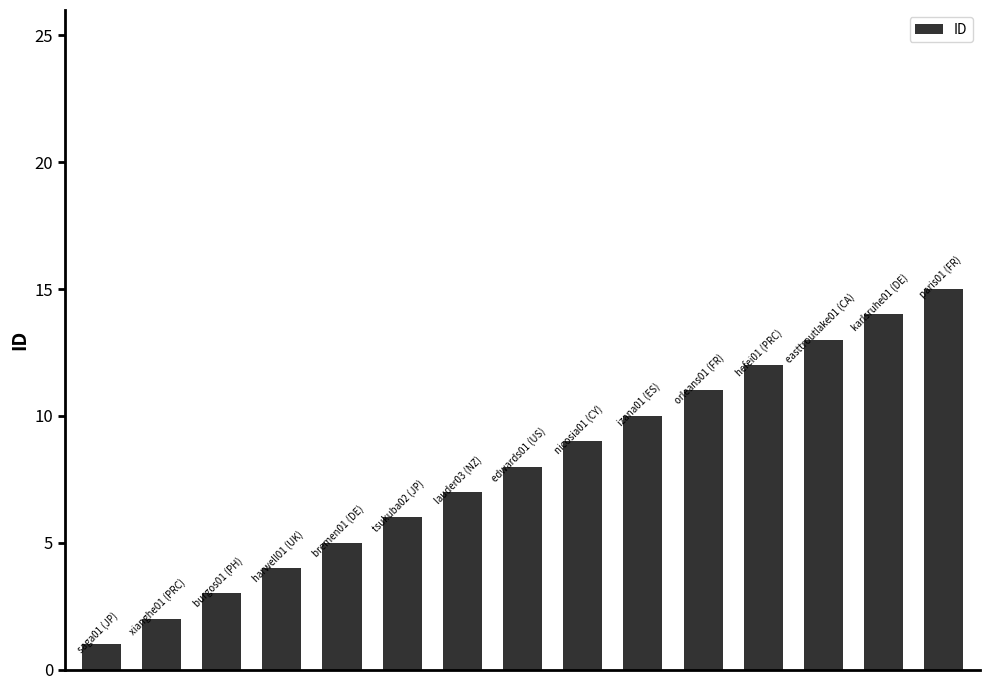

Reading left to right, list all the values displayed in this chart.

1	2	3	4	5	6	7	8	9	10	11	12	13	14	15